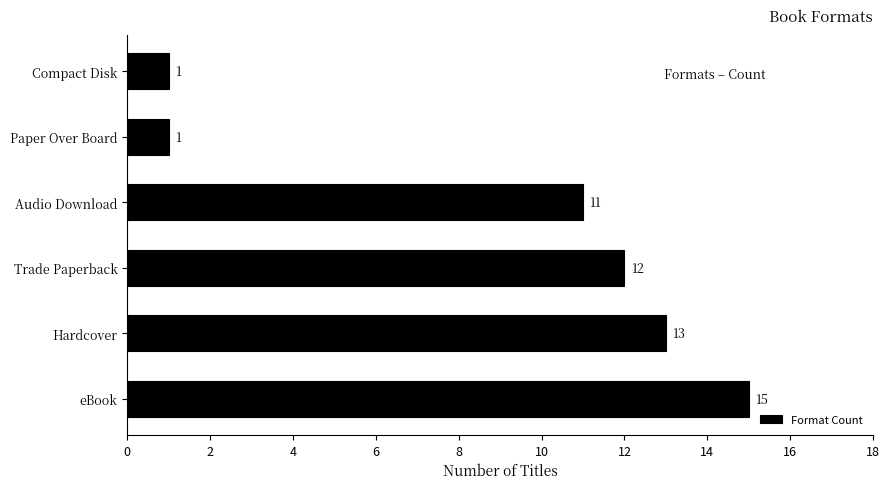

Between Compact Disk and Hardcover, which is larger?

Hardcover